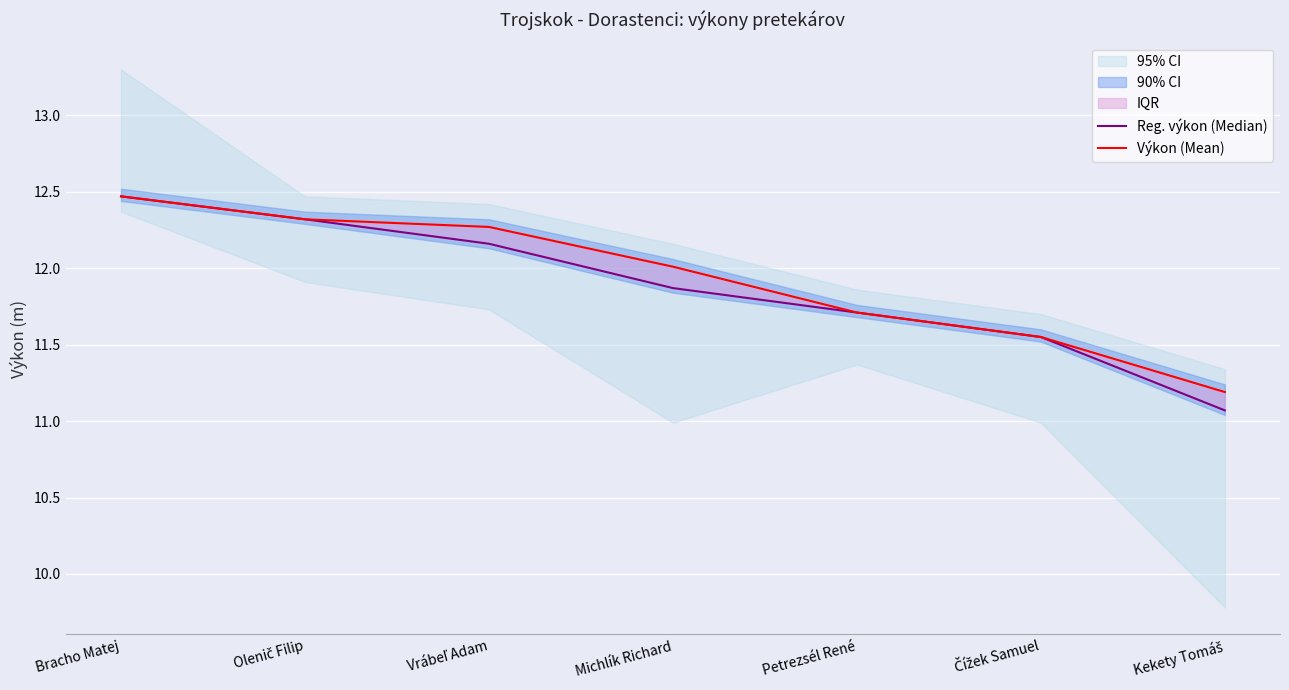

What is the minimum value shown in the chart?

11.1